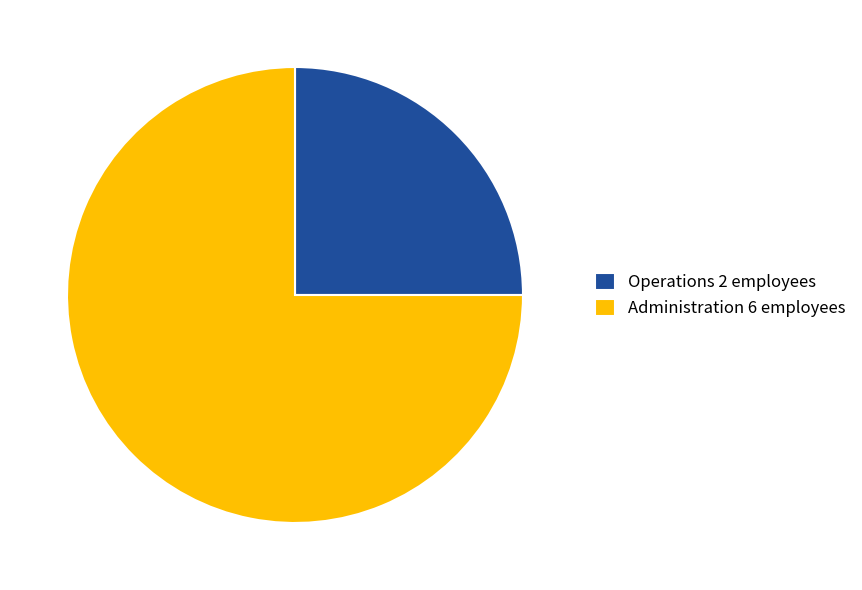

The Operations slice represents 30% of the pie. True or false?

False